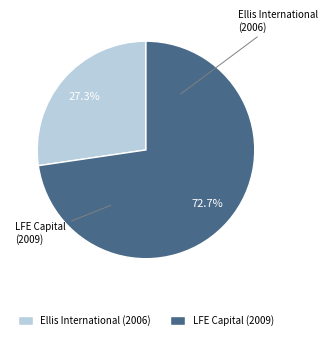

Does any single category account for the majority?

Yes